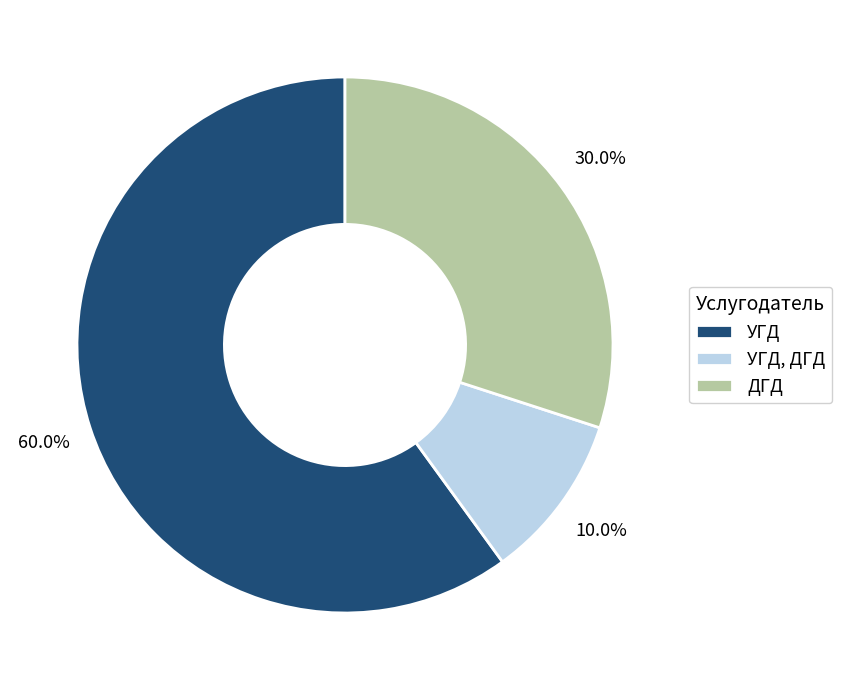

Count the number of slices in the pie.

3